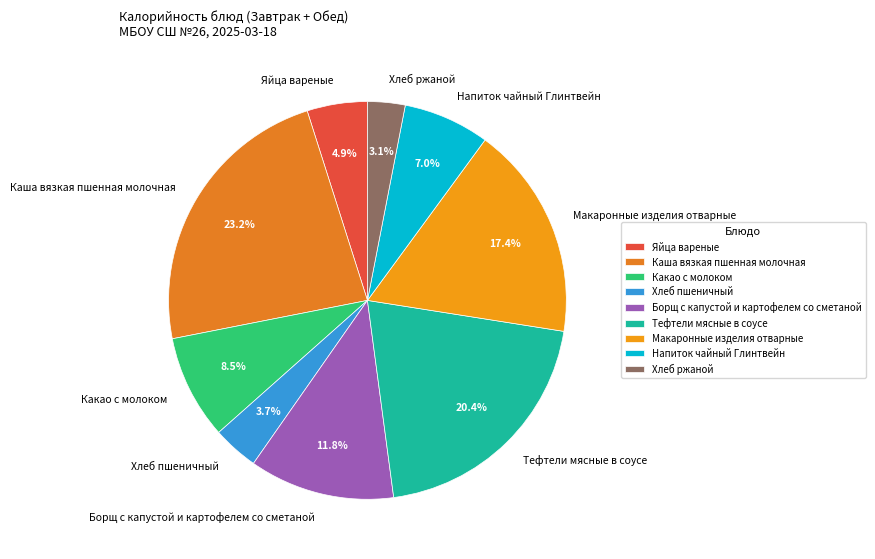

Does Напиток чайный Глинтвейн represent more than half of the total?

No